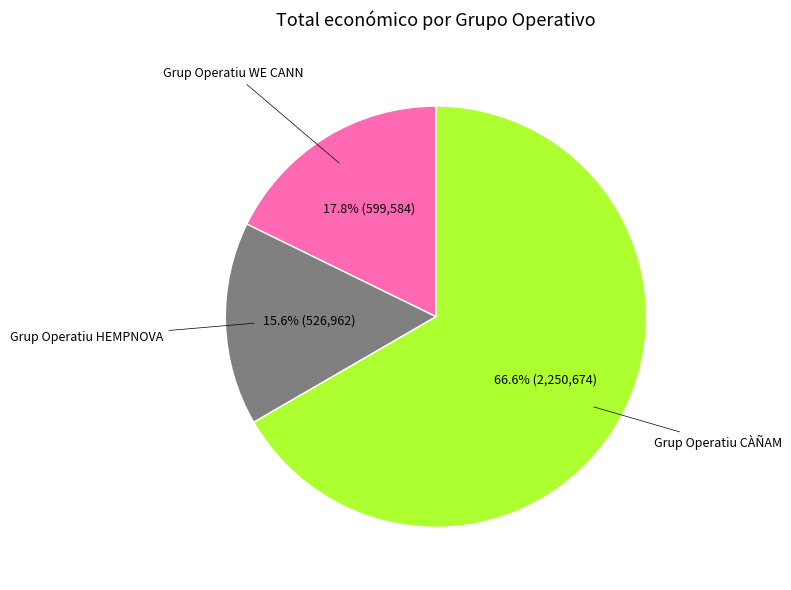

Does any single category account for the majority?

Yes